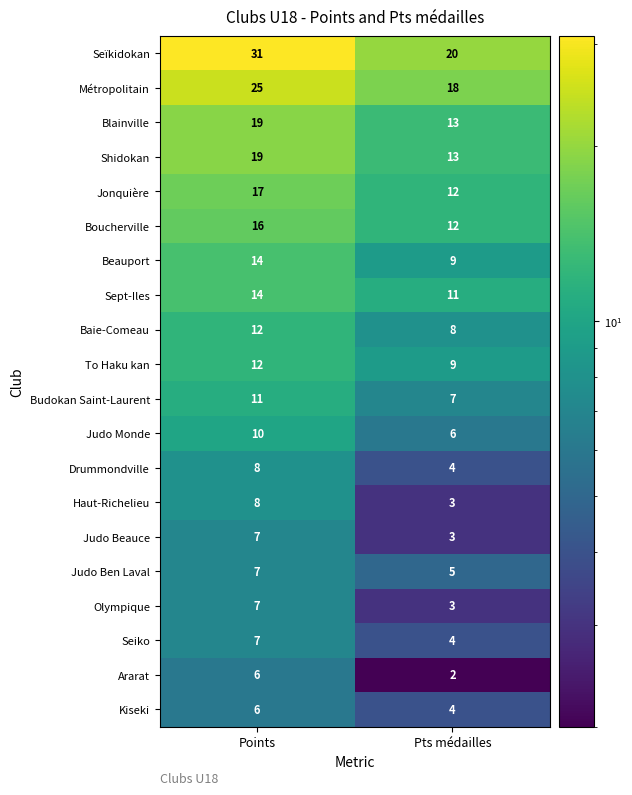

What is the difference between the Seiko values at Pts médailles and Points?

3